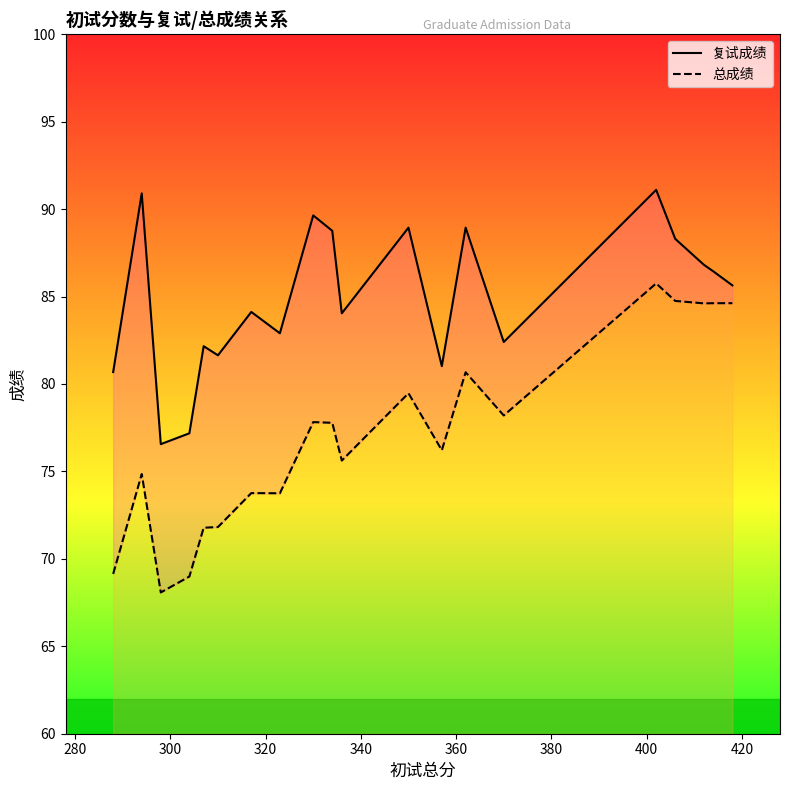

Where is the first local minimum for 复试成绩?

300